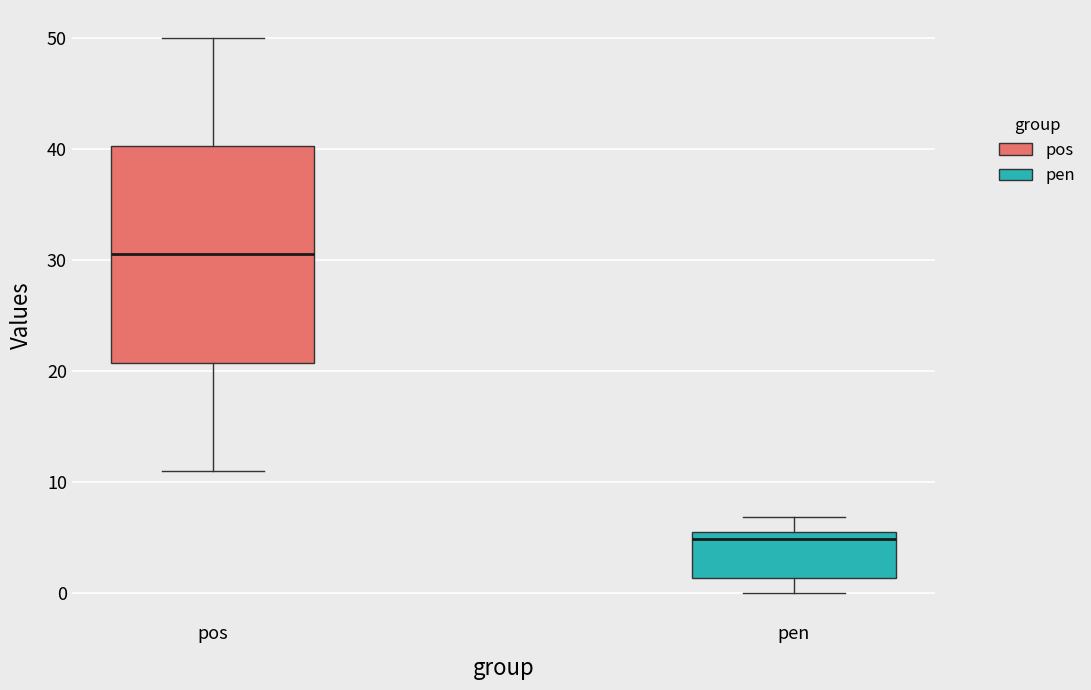

Which box has the lowest median line?

pen